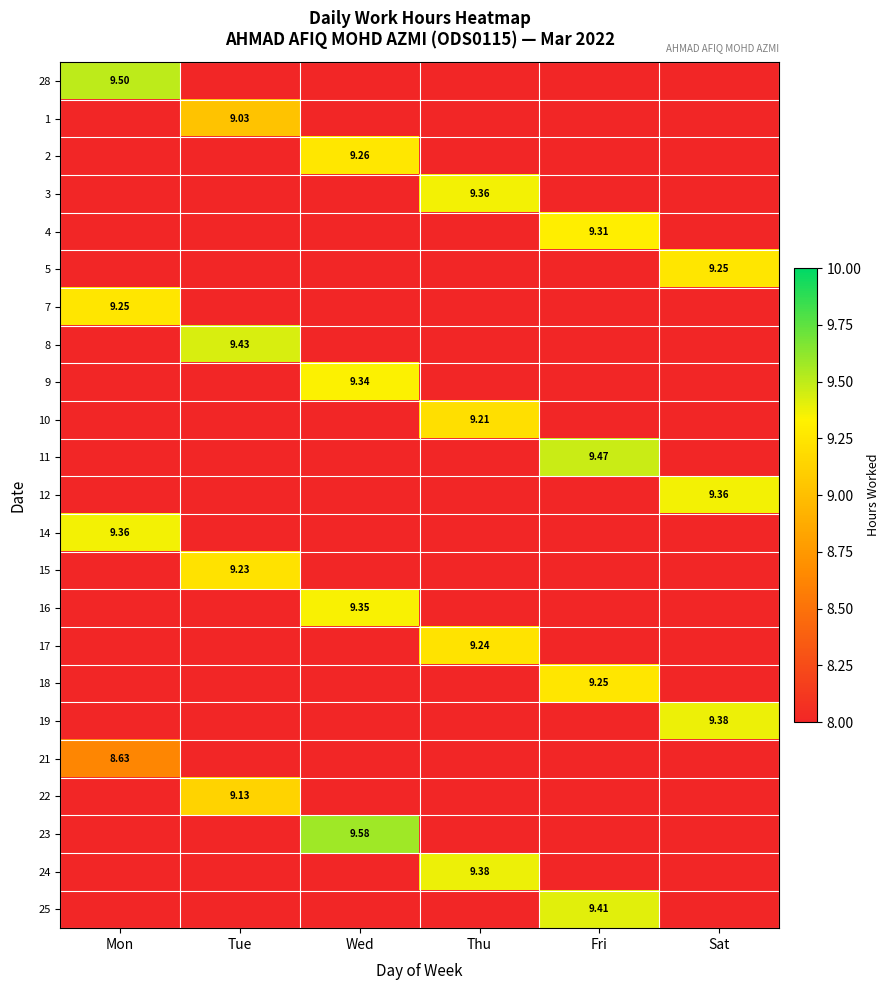

Which has a higher value, Sat or Thu?

Thu